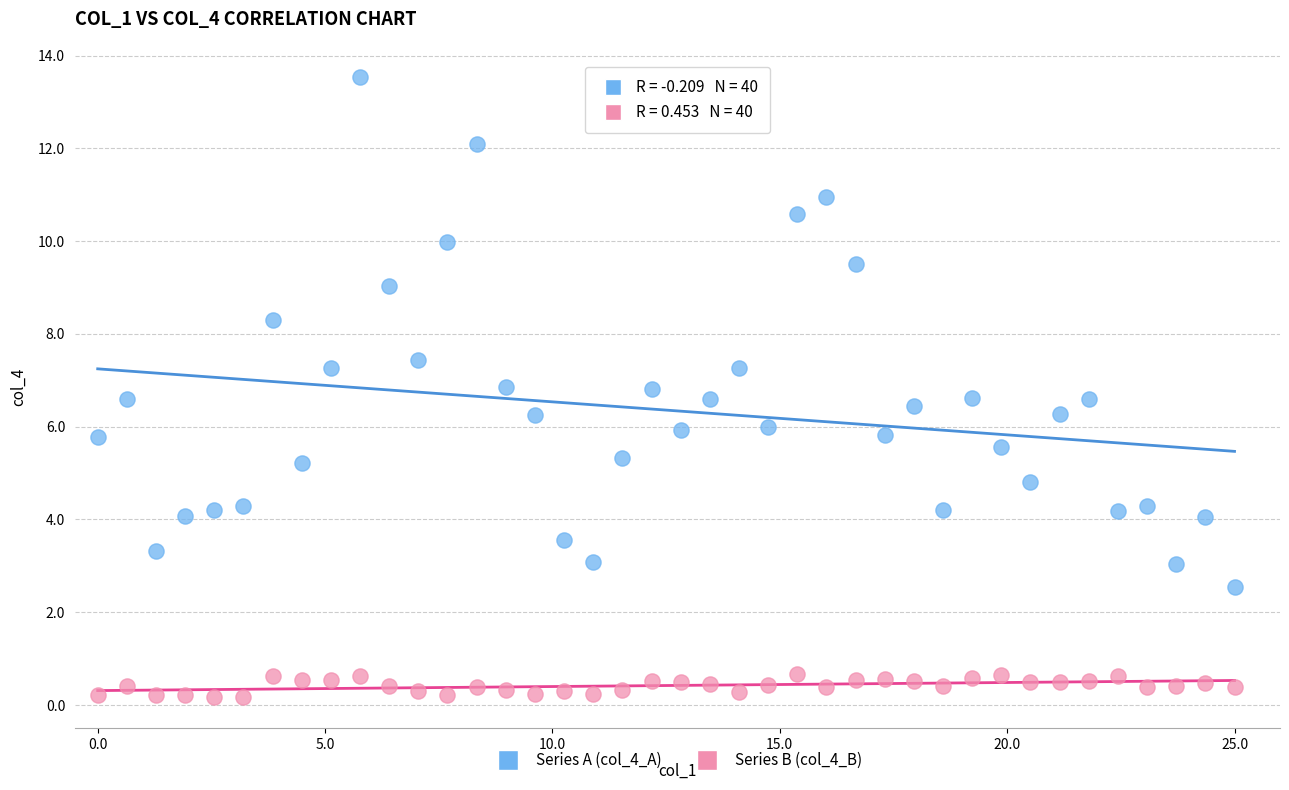

Which series contains the highest Y value?

Series A (col_4_A)